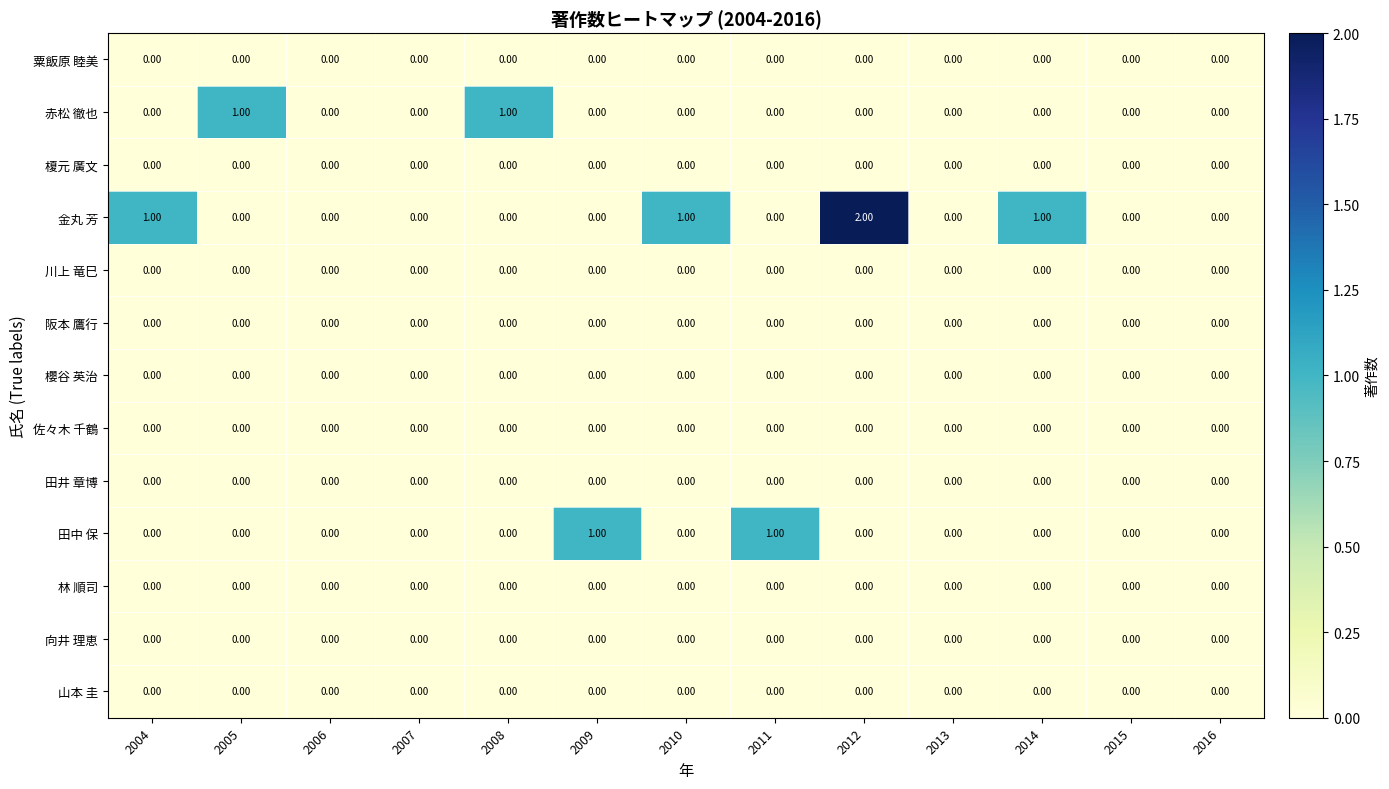

Which series has the largest total across all categories?

金丸 芳